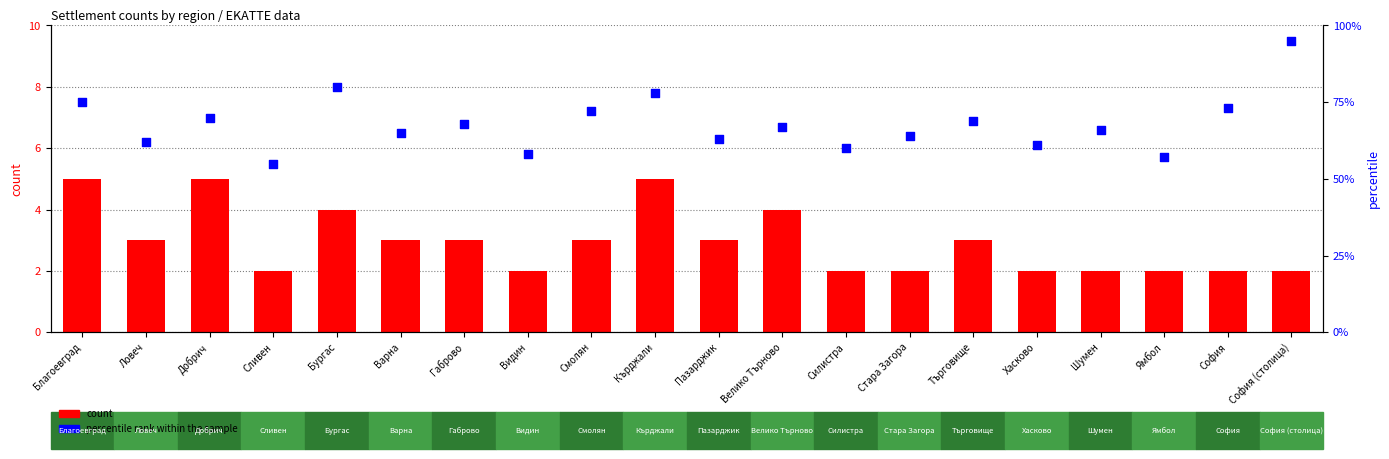

Which series has the largest total across all categories?

percentile rank within the sample